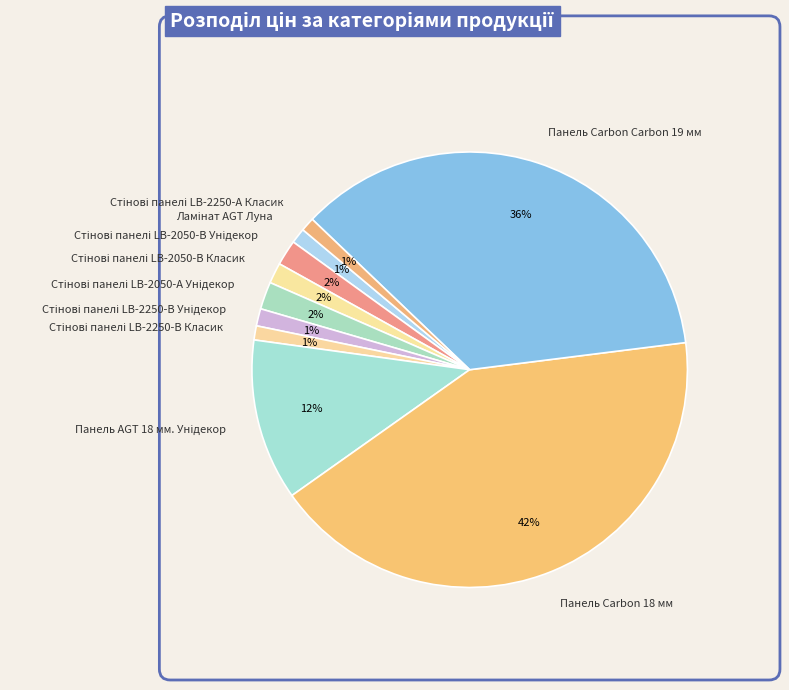

Is it true that Панель Carbon 18 мм is 42% of the pie?

True